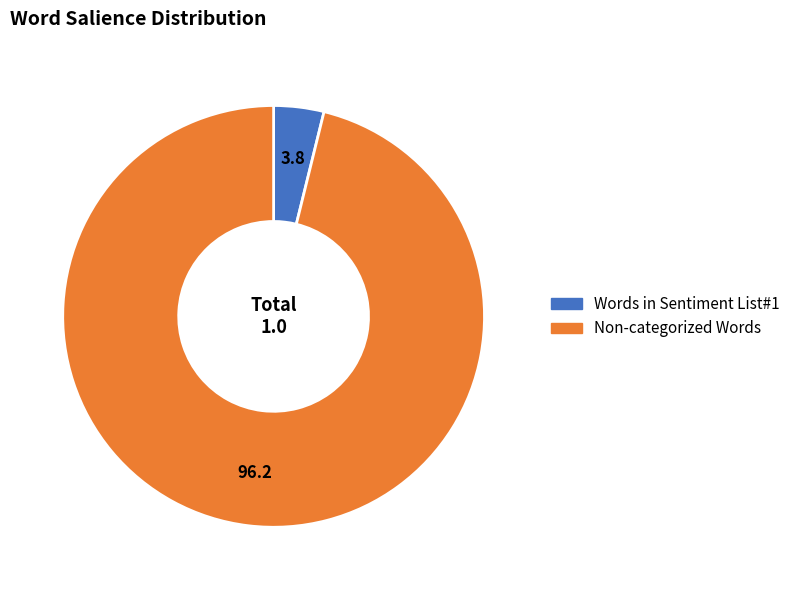

Which slice represents more than half of the pie?

Non-categorized Words